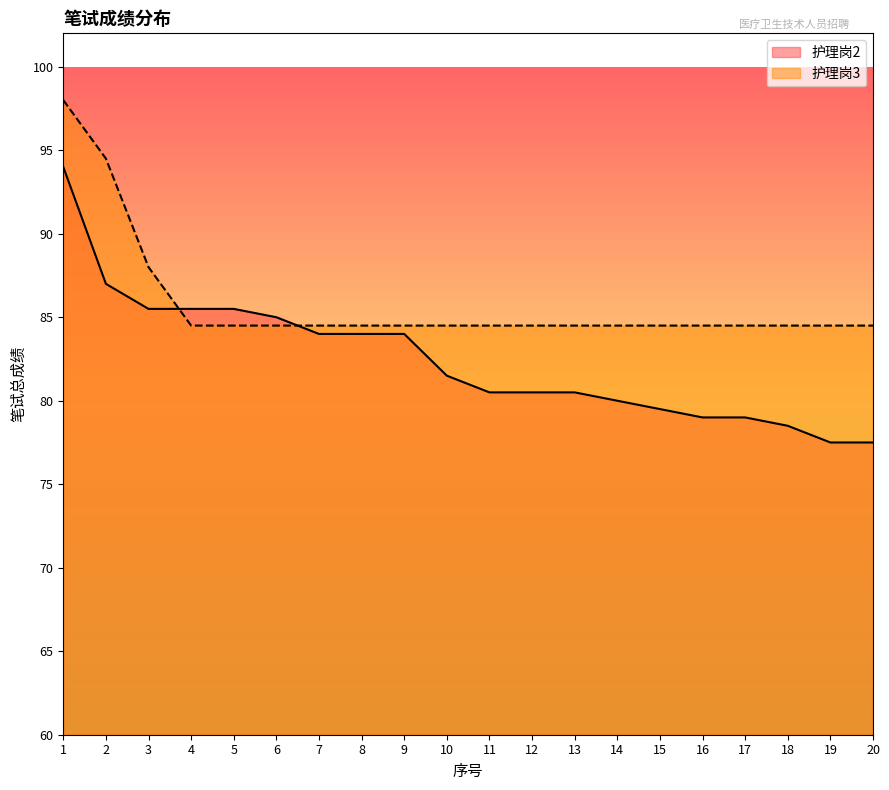

True or false: 护理岗2 has more than 2 interior local peaks.

False